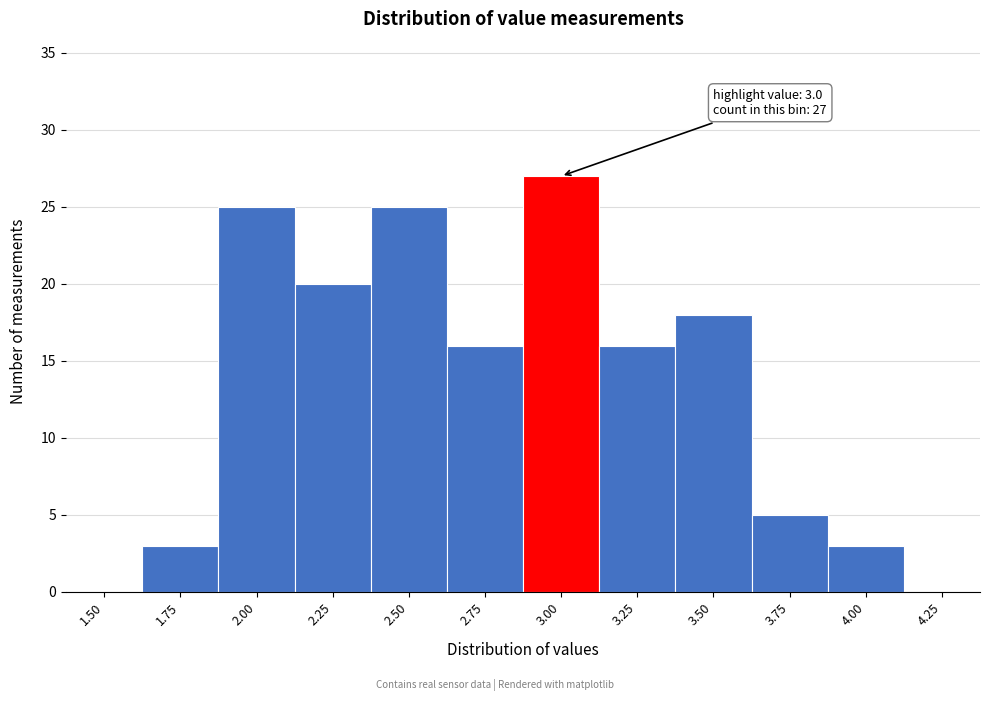

Reading left to right, extract all data points from this chart.

1.50=0	1.75=3	2.00=25	2.25=20	2.50=25	2.75=16	3.00=27	3.25=16	3.50=18	3.75=5	4.00=3	4.25=0